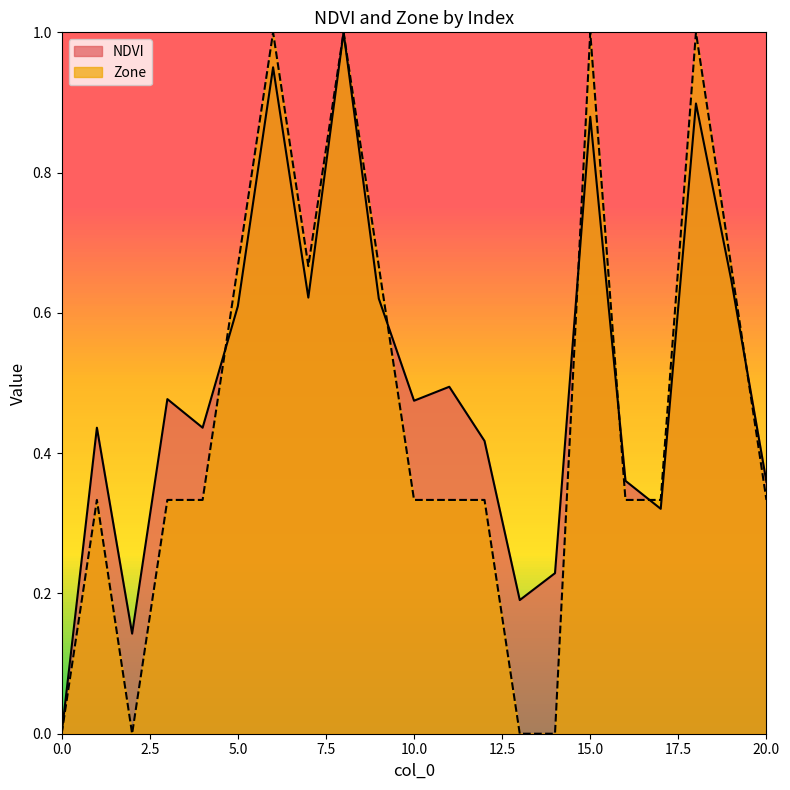

What is the value of the NDVI point at the 12th from the left?

0.5